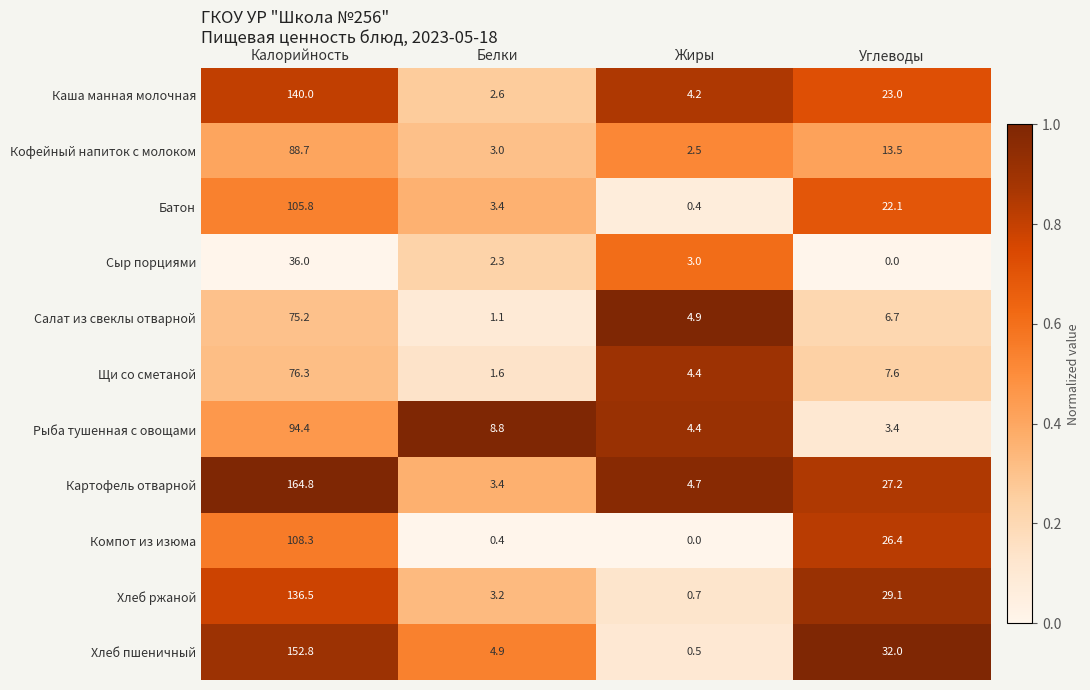

Read the Компот из изюма value at Углеводы.

26.4